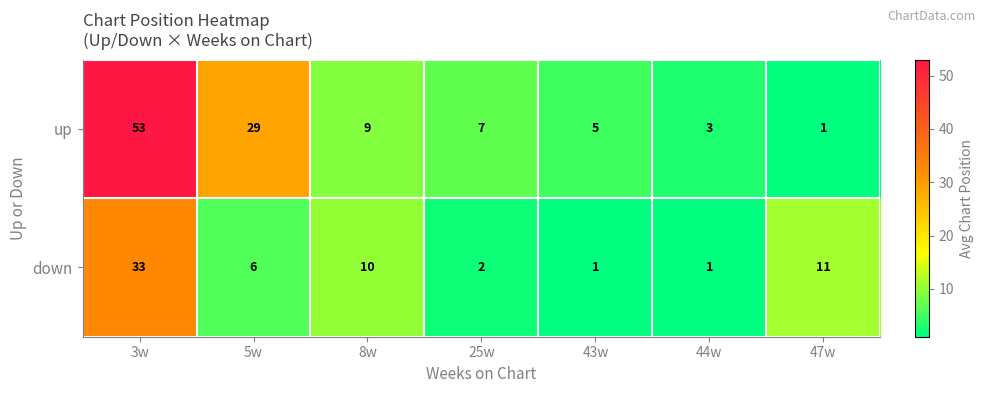

The value of down at 43w is 1. True or false?

True